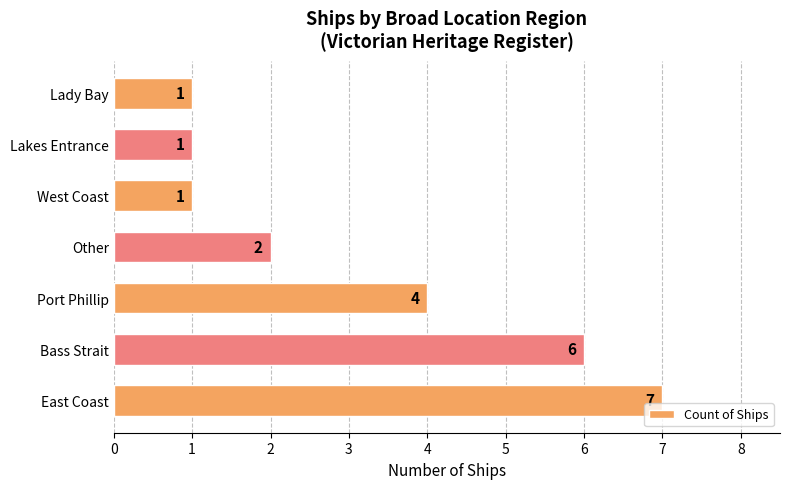

How many categories are shown in the chart?

7